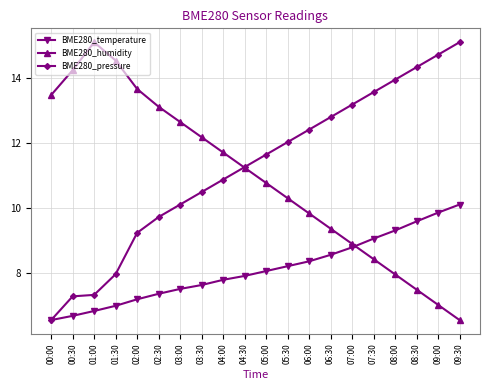

What is the total value across all series at 02:30?

30.2